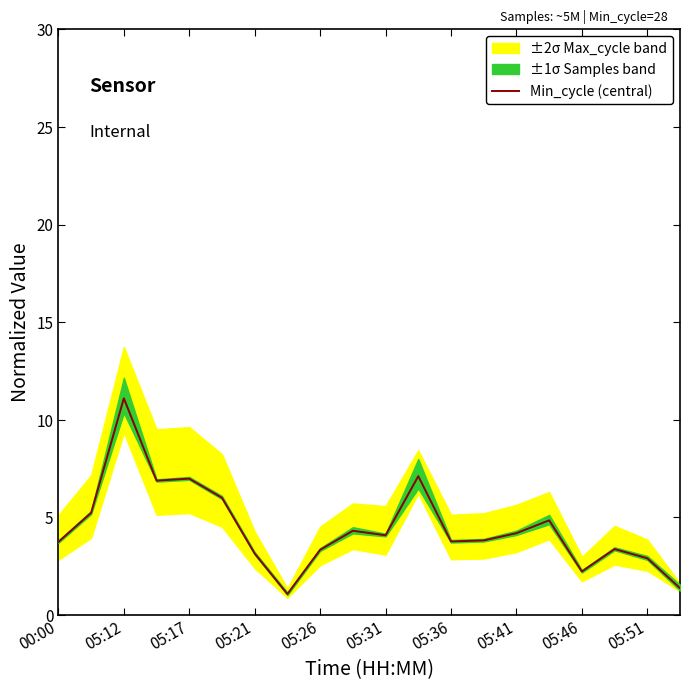

What is the maximum value for Min_cycle (central)?

11.1